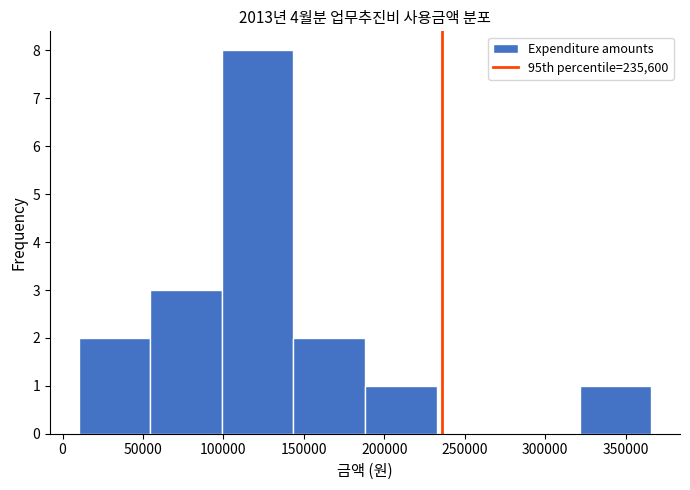

Which range on the x-axis has the tallest bar?

99000 to 143500